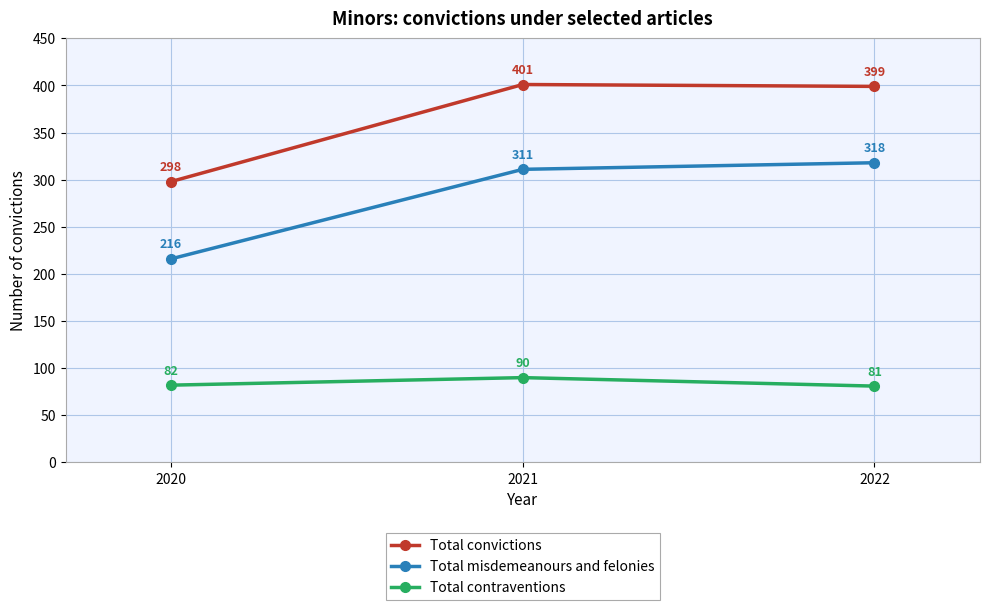

Reading left to right, transcribe all the data shown in this chart.

Total convictions: 298	401	399
Total misdemeanours and felonies: 216	311	318
Total contraventions: 82	90	81